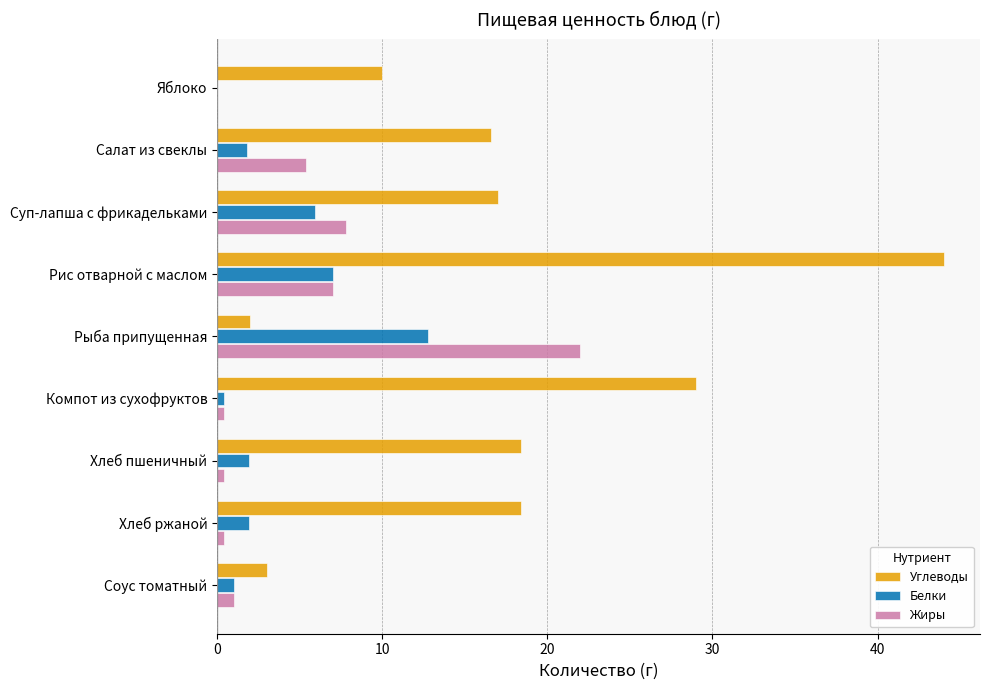

Is it true that Жиры equals 4.5 at Рис отварной с маслом?

False